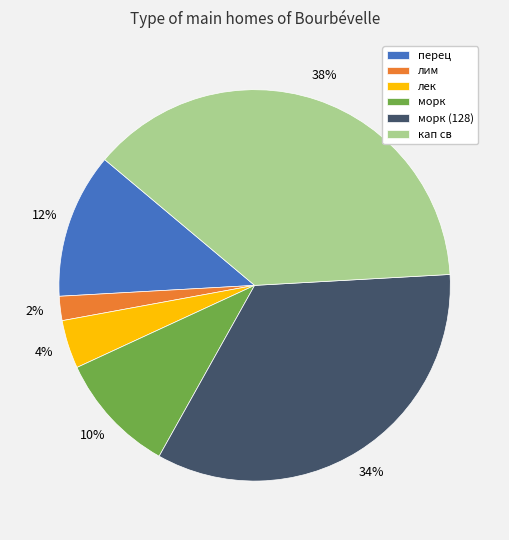

To the nearest percent, what is the difference between the largest and smallest slice percentages?

36%